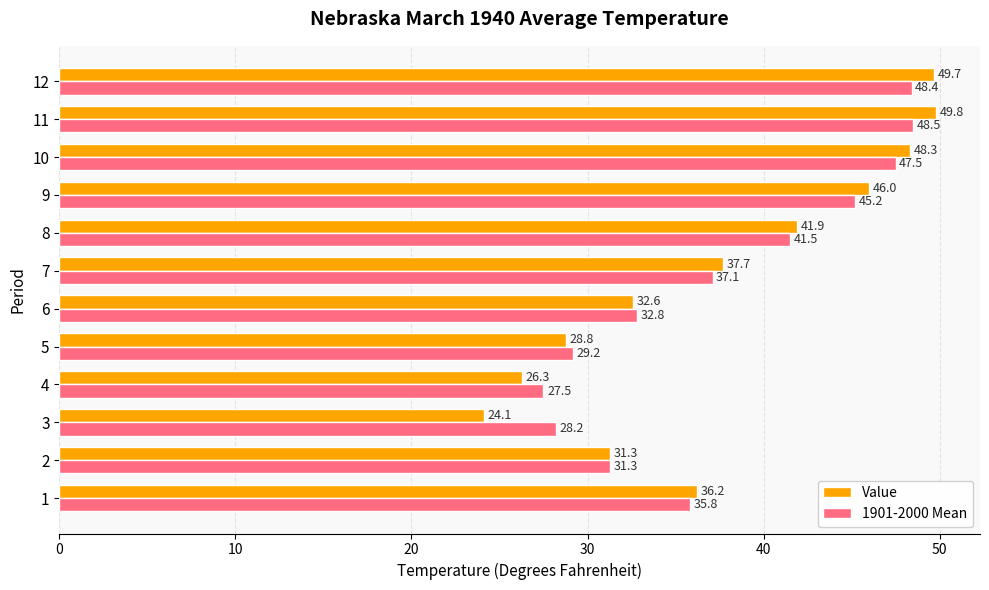

What is the average value of the 1901-2000 Mean series?

37.8